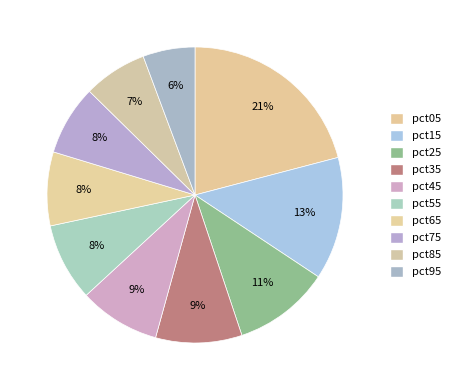

How many slices are in this pie chart?

10